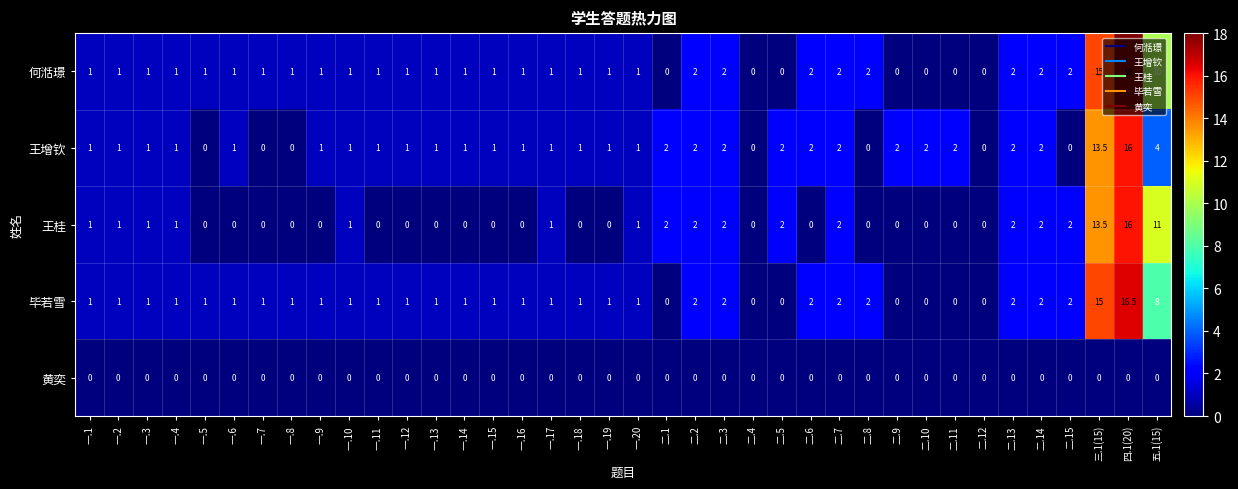

Which series has the widest spread of values?

何湉璟